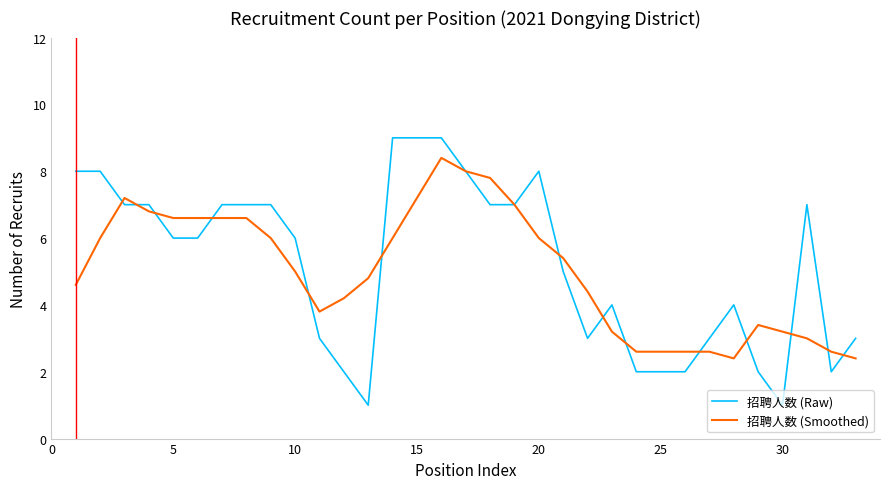

Which series has the largest range (max minus min)?

招聘人数 (Raw)